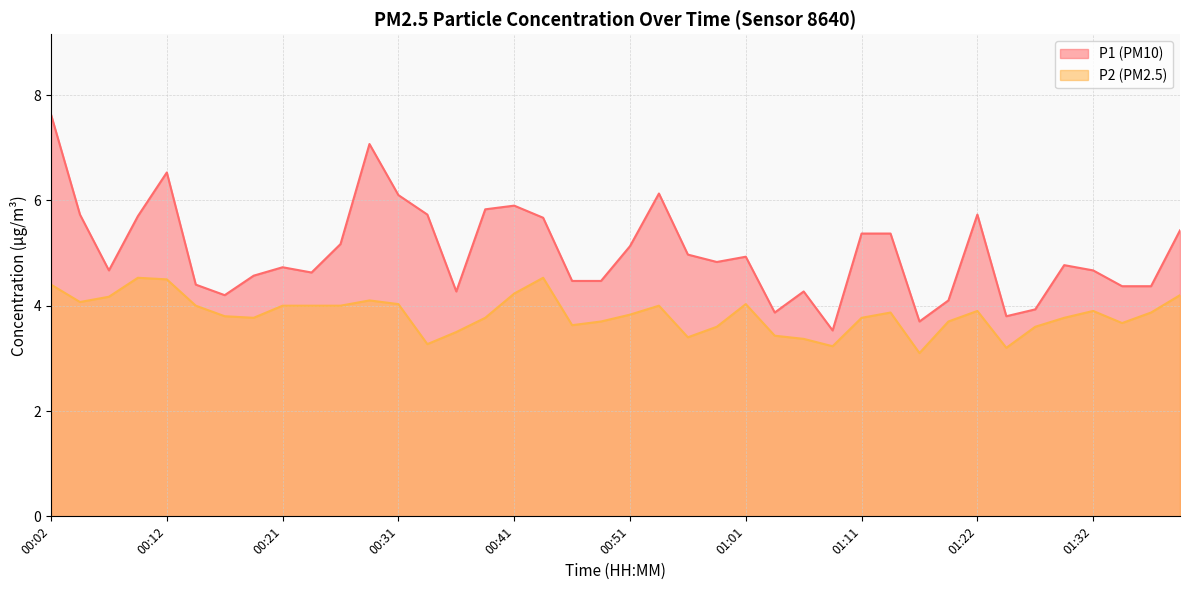

Rank the series by their maximum value, from lowest to highest.

P2, P1